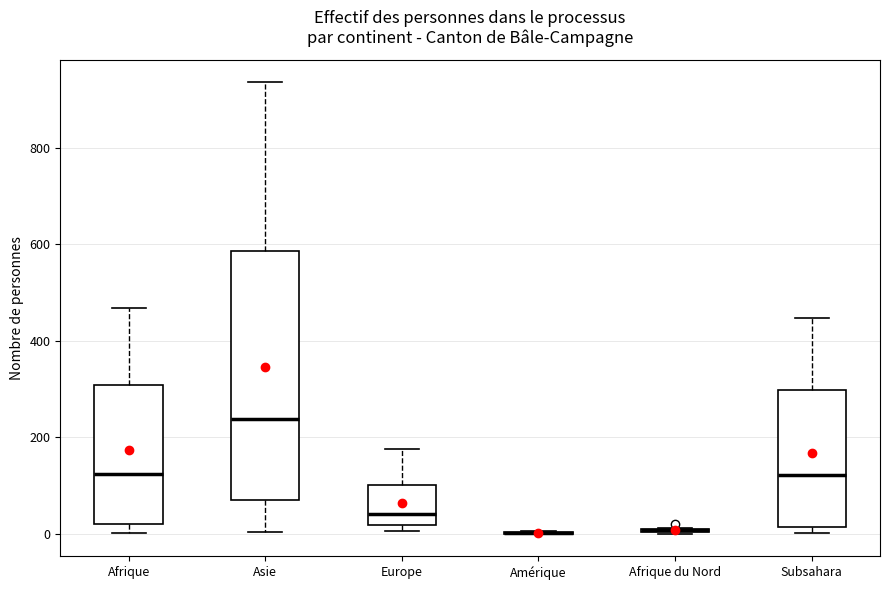

Where does the median line of the box for Afrique sit on the y-axis? The values are not printed on the chart, so give them approximately, as read against the axis.

120